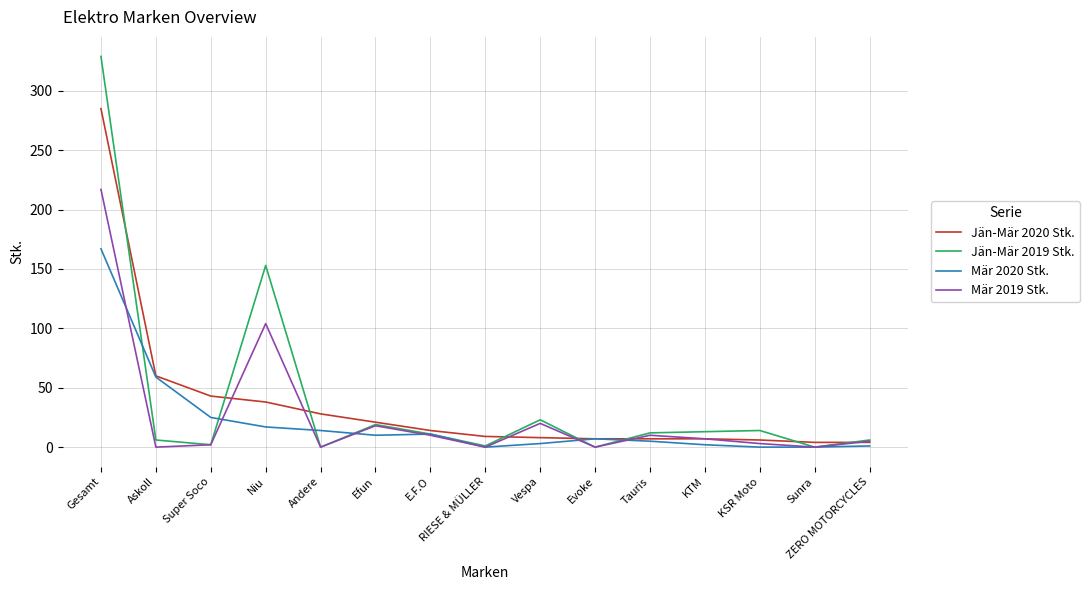

What is the difference between the maximum and minimum values in the Jän-Mär 2019 Stk. series?

329